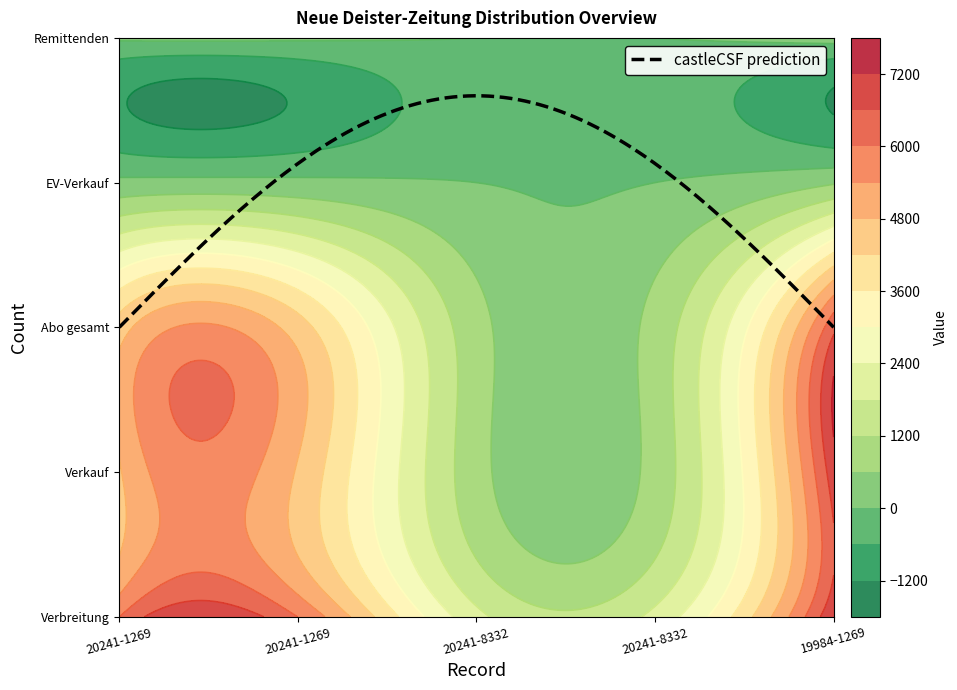

Reading left to right, what are all the values shown in this chart?

Verbreitung: 20241-1269=5990	20241-1269=5990	20241-8332=1985	20241-8332=1985	19984-1269=7144
Verkauf: 20241-1269=4735	20241-1269=4735	20241-8332=822	20241-8332=822	19984-1269=6956
Abo gesamt: 20241-1269=4482	20241-1269=4482	20241-8332=813	20241-8332=813	19984-1269=6423
EV-Verkauf: 20241-1269=146	20241-1269=146	20241-8332=0	20241-8332=0	19984-1269=533
Remittenden: 20241-1269=124	20241-1269=124	20241-8332=0	20241-8332=0	19984-1269=284